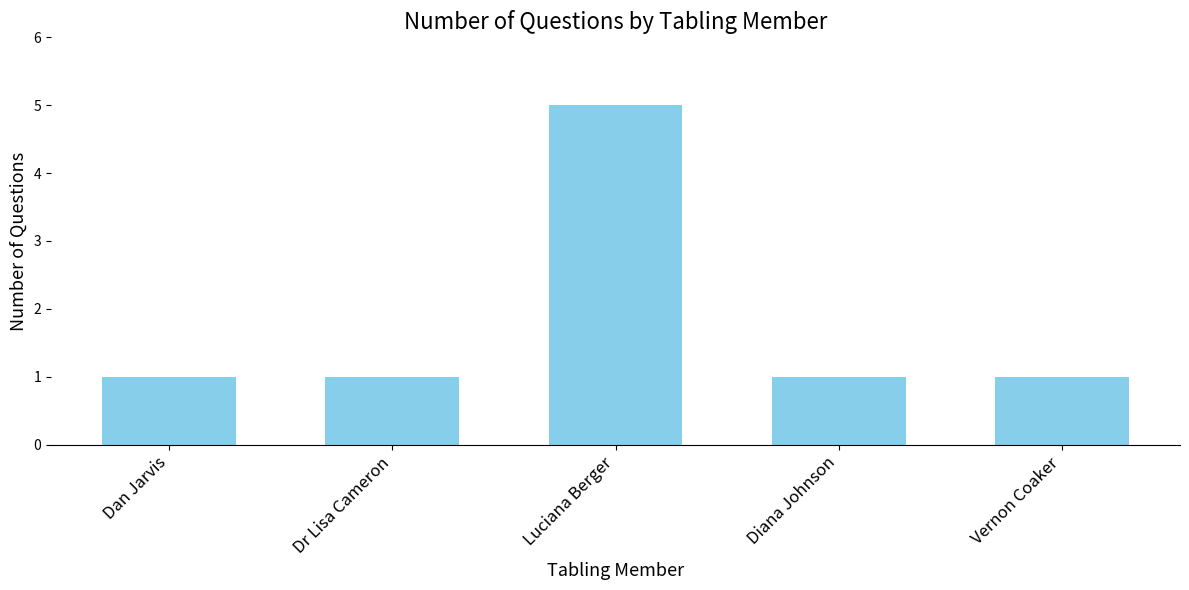

Does the chart contain stacked bars?

No